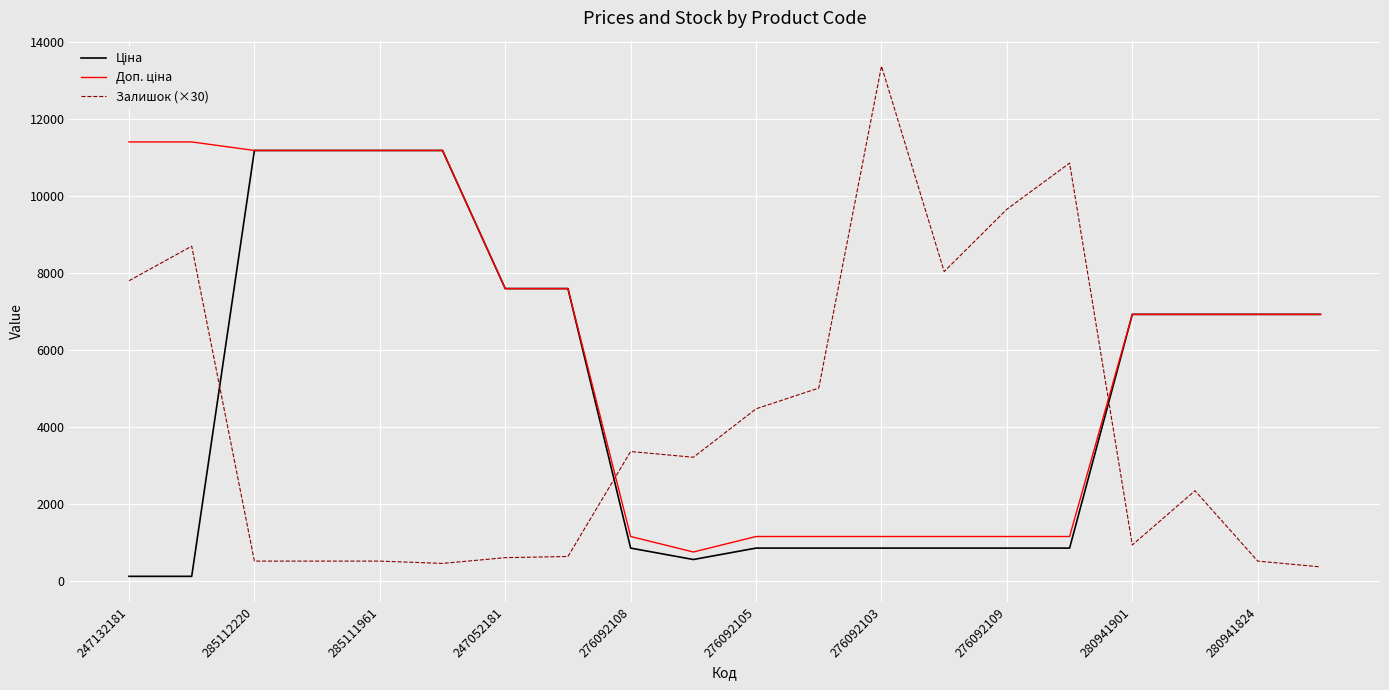

Which series has the largest range (max minus min)?

Залишок (×30)